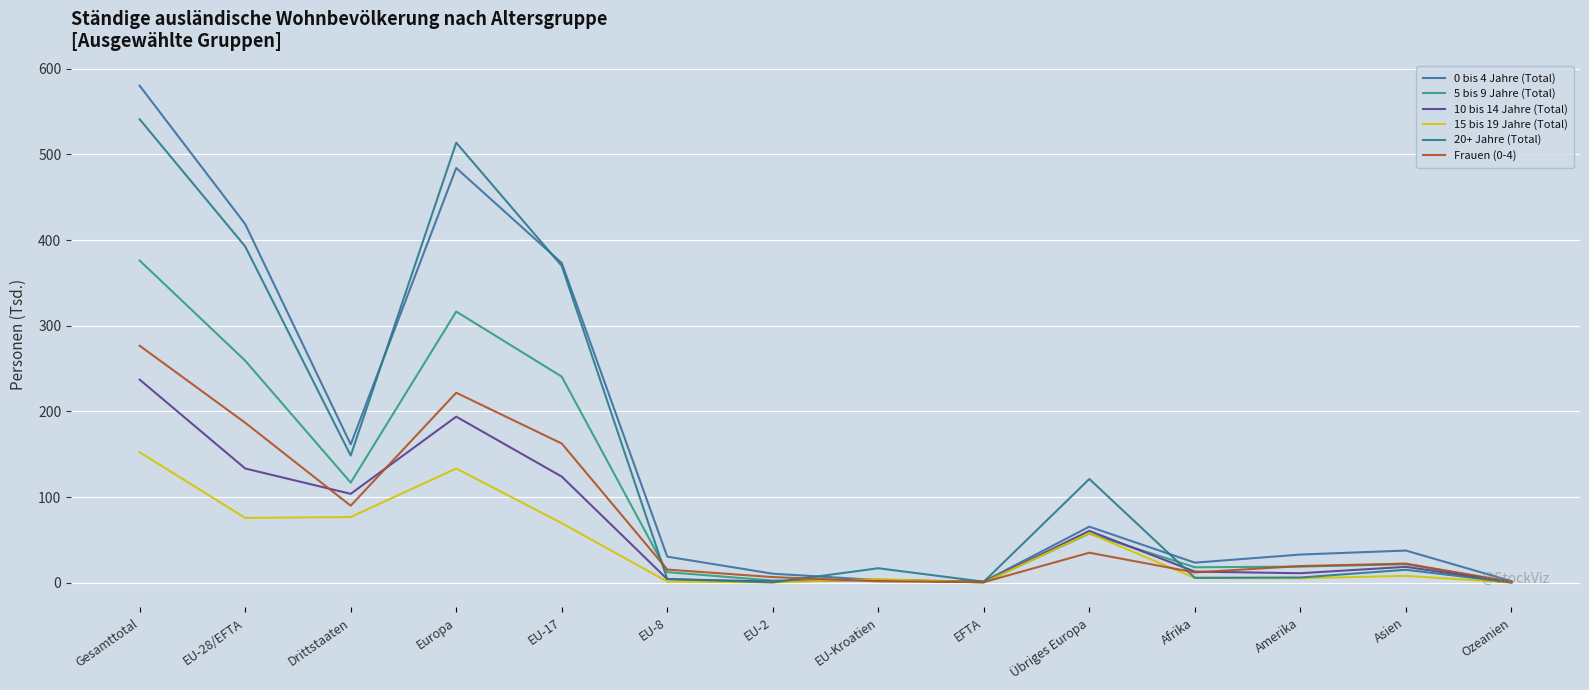

What position from the right is EU-2?

8